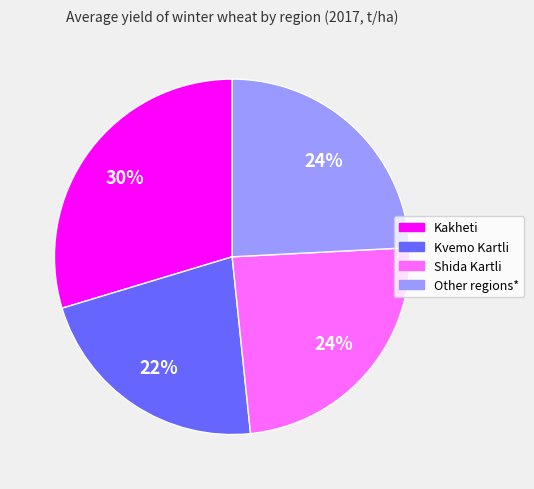

Does any single category account for the majority?

No